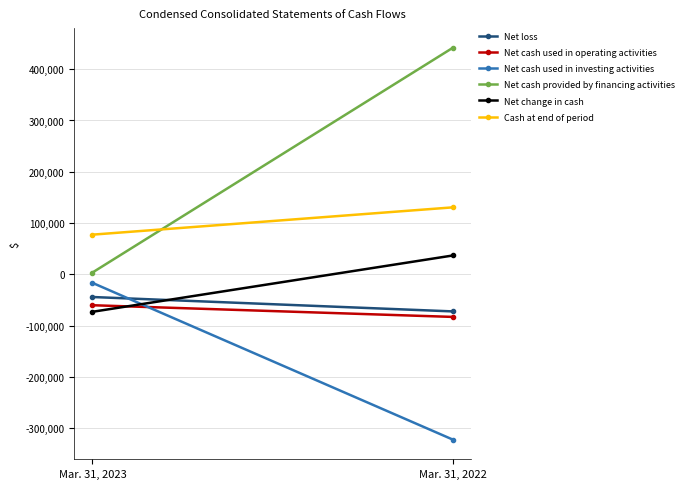

How many series are shown in this chart?

6